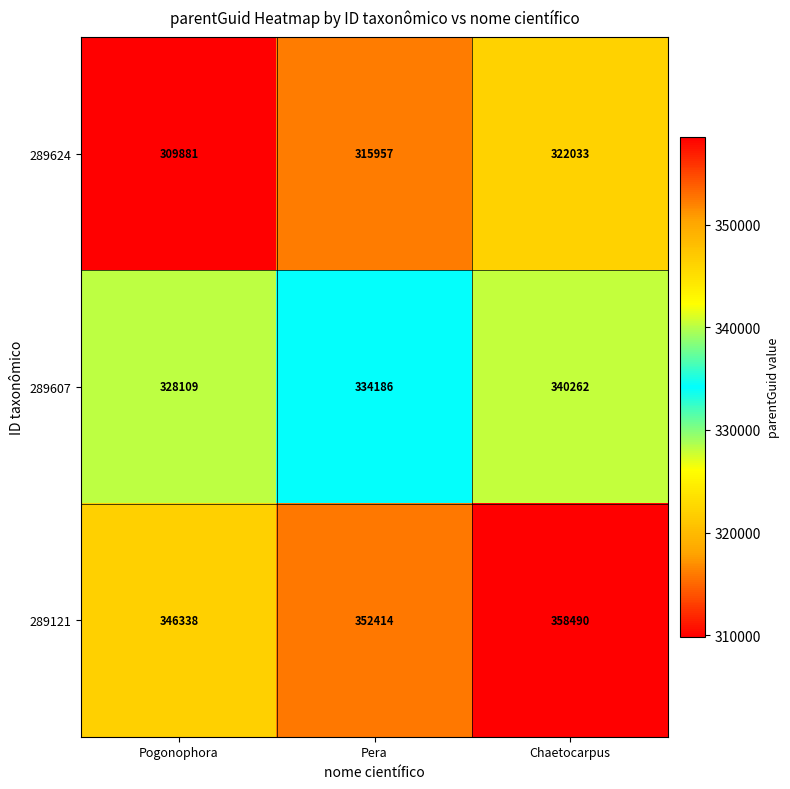

Is it true that 289121 equals 575374 at Chaetocarpus?

False